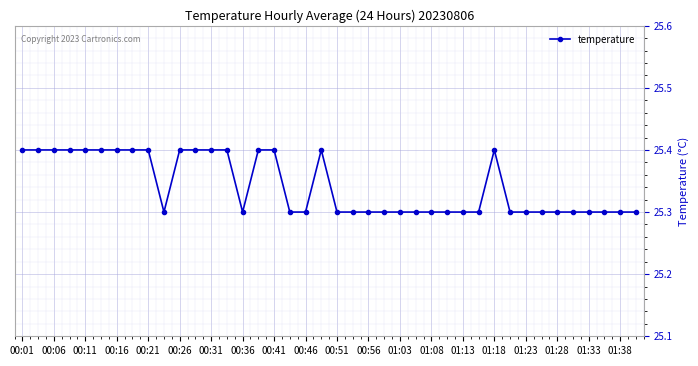

Count the values in the range 25 to 26.

40